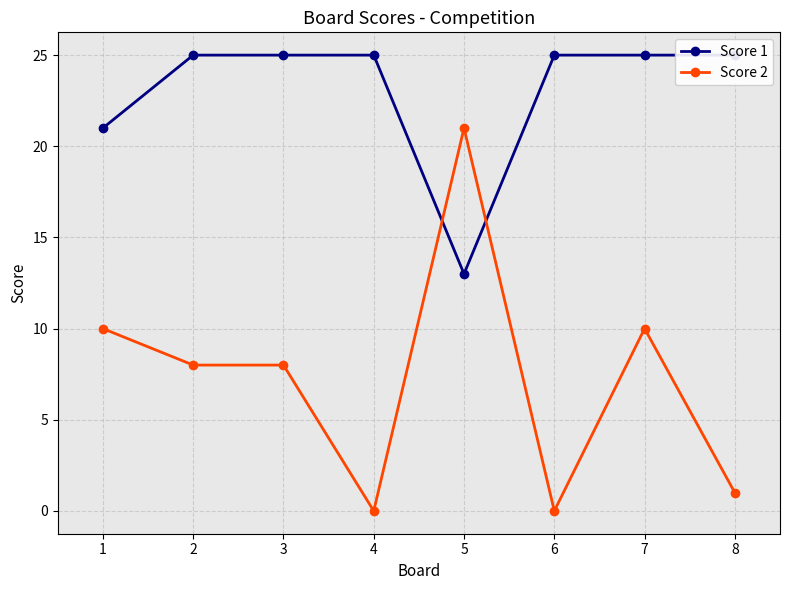

Which series has the widest spread of values?

Score 2